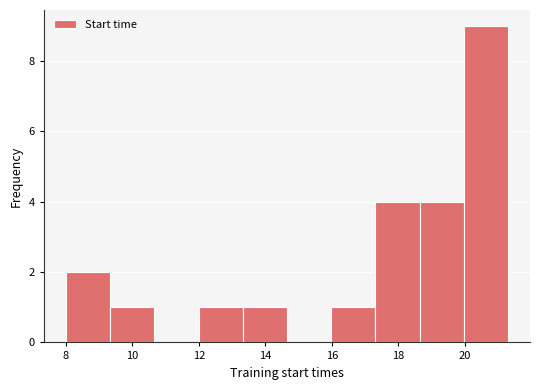

Reading left to right, list every bar in this chart as the range it spans on the x-axis followed by its height. Neither the bar edges nor the heights are printed on the chart, so give them approximately, as read against the axes.

8.0 to 9.4: 2
9.4 to 10.6: 1
10.6 to 12.0: 0
12.0 to 13.4: 1
13.4 to 14.6: 1
14.6 to 16.0: 0
16.0 to 17.4: 1
17.4 to 18.6: 4
18.6 to 20.0: 4
20.0 to 21.4: 9